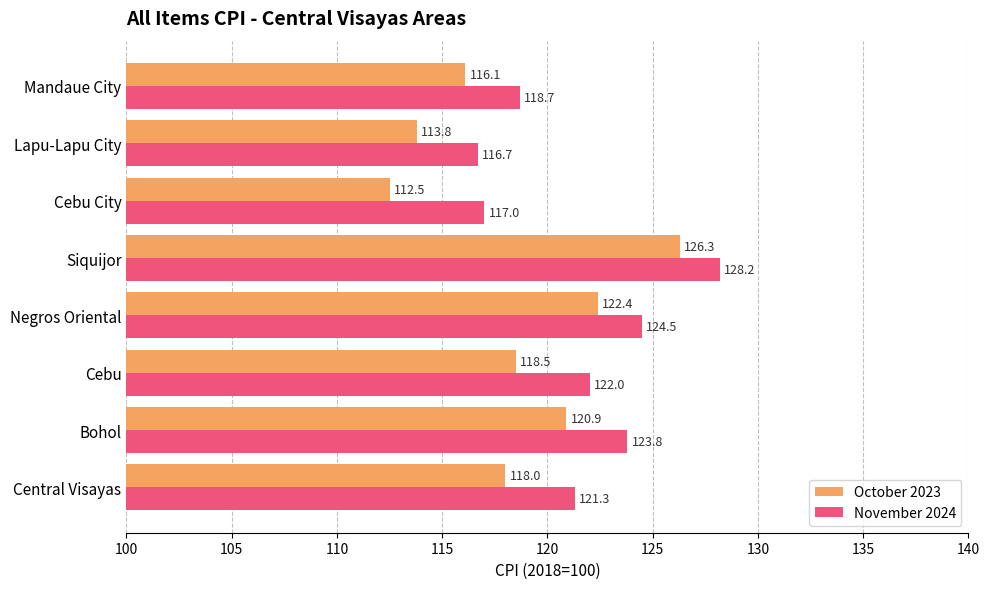

Is the value of November 2024 at Siquijor greater than the value of October 2023 at Negros Oriental?

Yes